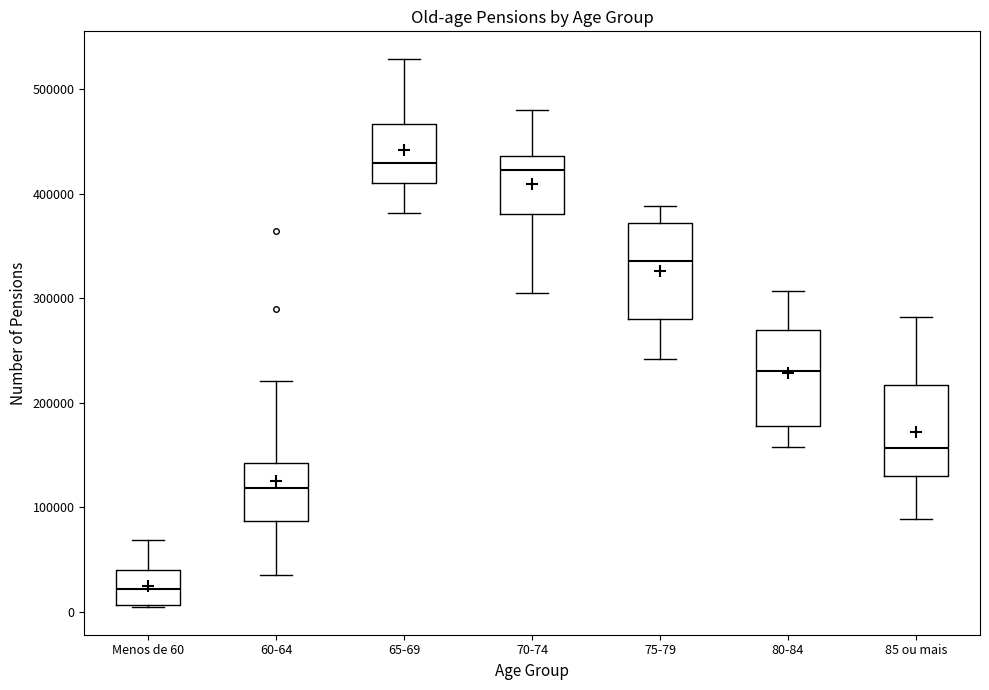

Reading left to right, read every box against the y-axis: the position of its median line, the range the box covers, and the ends of its whiskers. The values are not printed on the chart, so give them approximately, as read against the axis.

Menos de 60: median 20000, box 10000 to 40000, whiskers 0 to 70000
60-64: median 120000, box 90000 to 140000, whiskers 40000 to 220000
65-69: median 430000, box 410000 to 470000, whiskers 380000 to 530000
70-74: median 420000, box 380000 to 440000, whiskers 300000 to 480000
75-79: median 340000, box 280000 to 370000, whiskers 240000 to 390000
80-84: median 230000, box 180000 to 270000, whiskers 160000 to 310000
85 ou mais: median 160000, box 130000 to 220000, whiskers 90000 to 280000